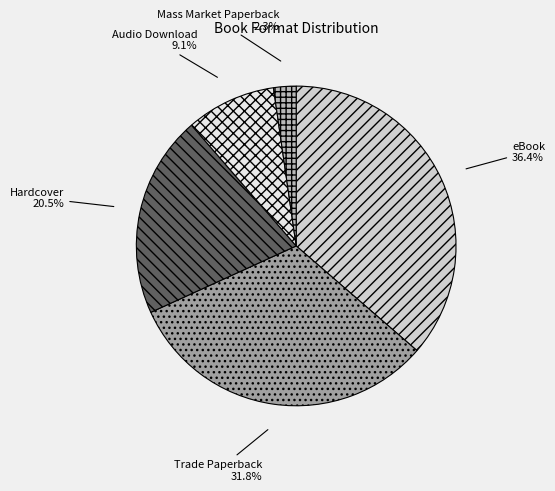

To the nearest percent, what is the difference between the largest and smallest slice percentages?

34%